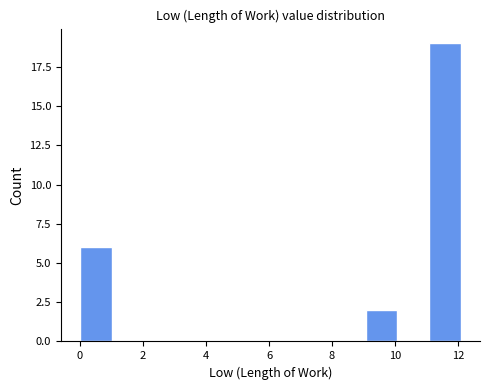

What is the height of the bar covering 11 to 12 on the x-axis? Neither the bar edges nor the heights are printed on the chart, so give them approximately, as read against the axes.

19